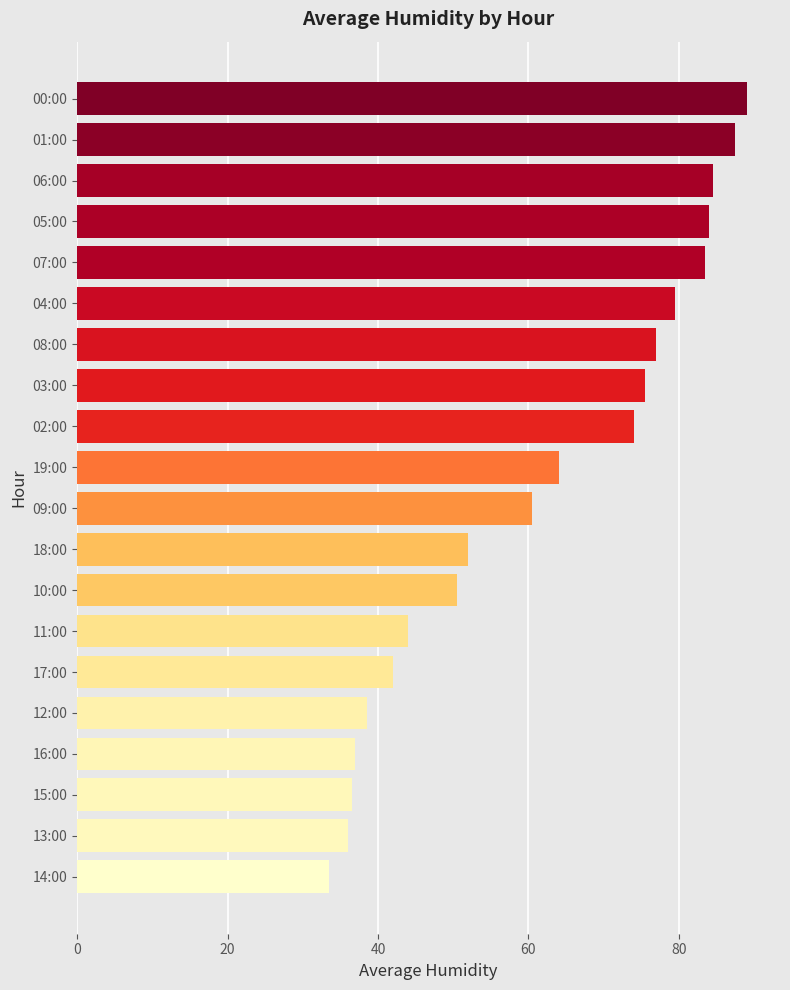

Does the chart contain any negative values?

No